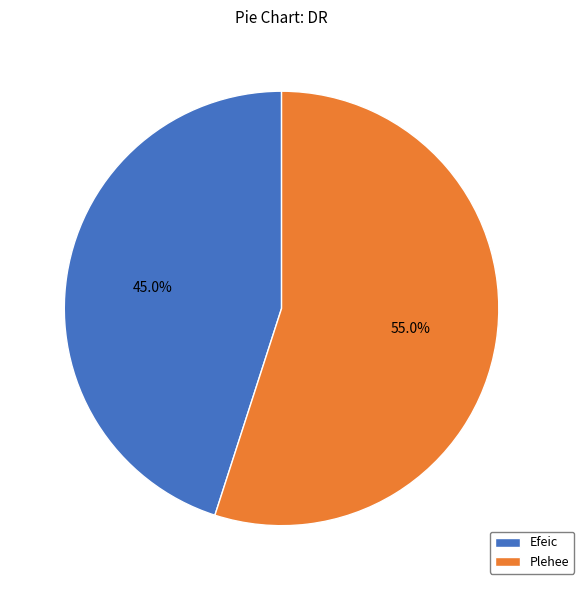

To the nearest percent, what is the difference between the largest and smallest slice percentages?

10%